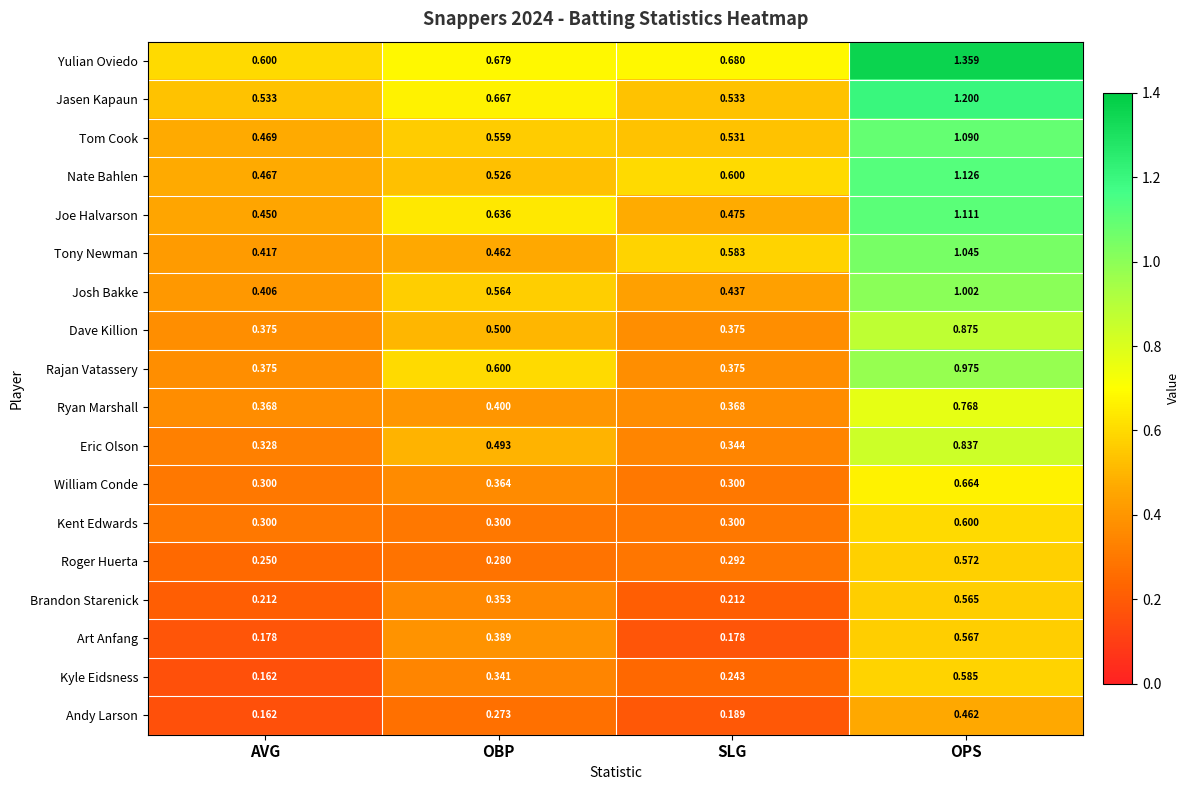

Rank the series by their maximum value, from lowest to highest.

Andy Larson, Brandon Starenick, Art Anfang, Roger Huerta, Kyle Eidsness, Kent Edwards, William Conde, Ryan Marshall, Eric Olson, Dave Killion, Rajan Vatassery, Josh Bakke, Tony Newman, Tom Cook, Joe Halvarson, Nate Bahlen, Jasen Kapaun, Yulian Oviedo